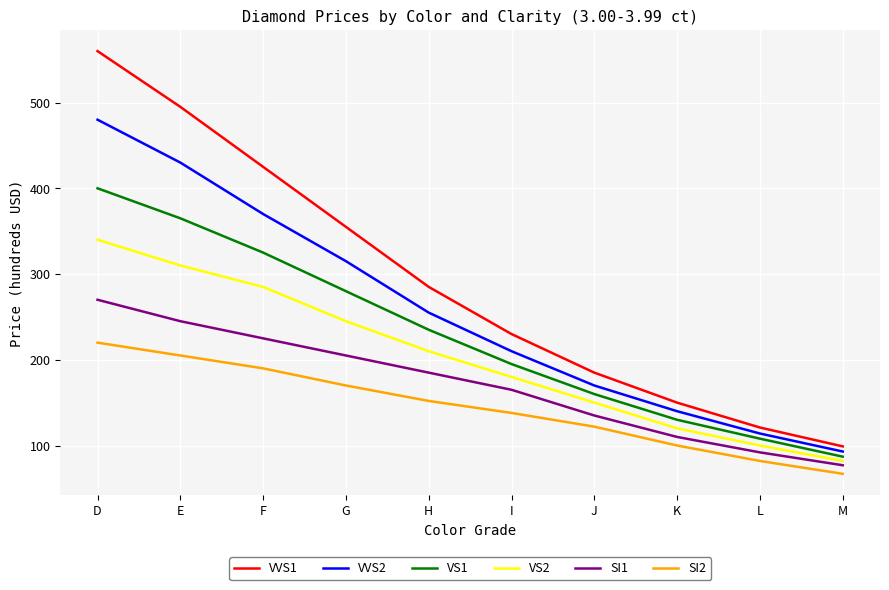

The VS1 series shows 42 at L. True or false?

False